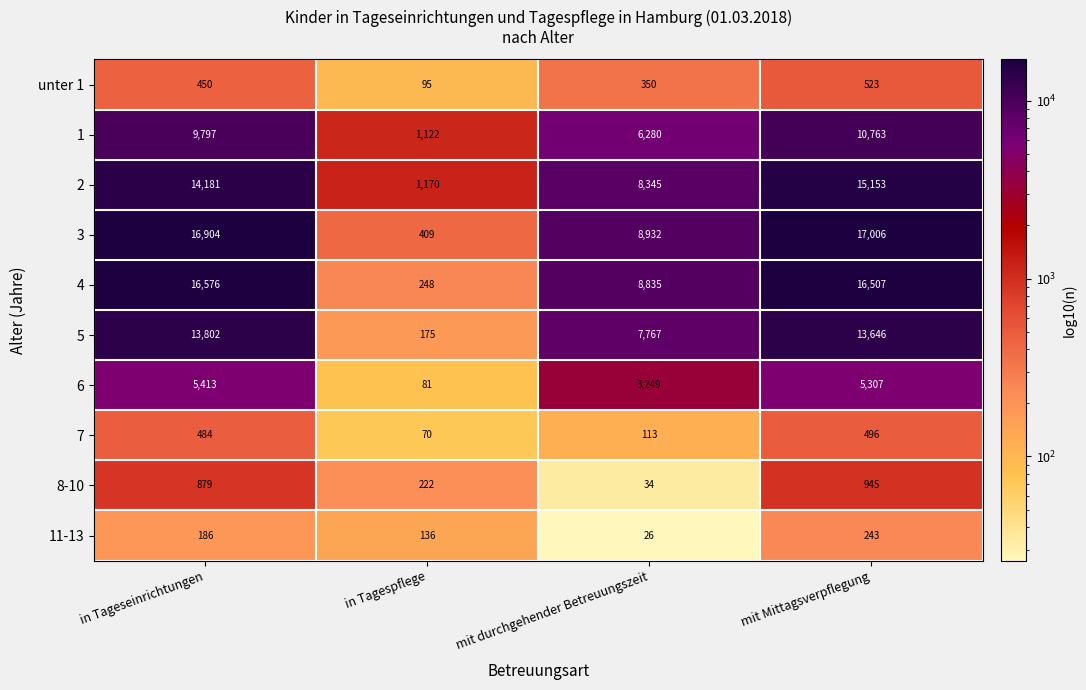

How many data points does each series have?

4